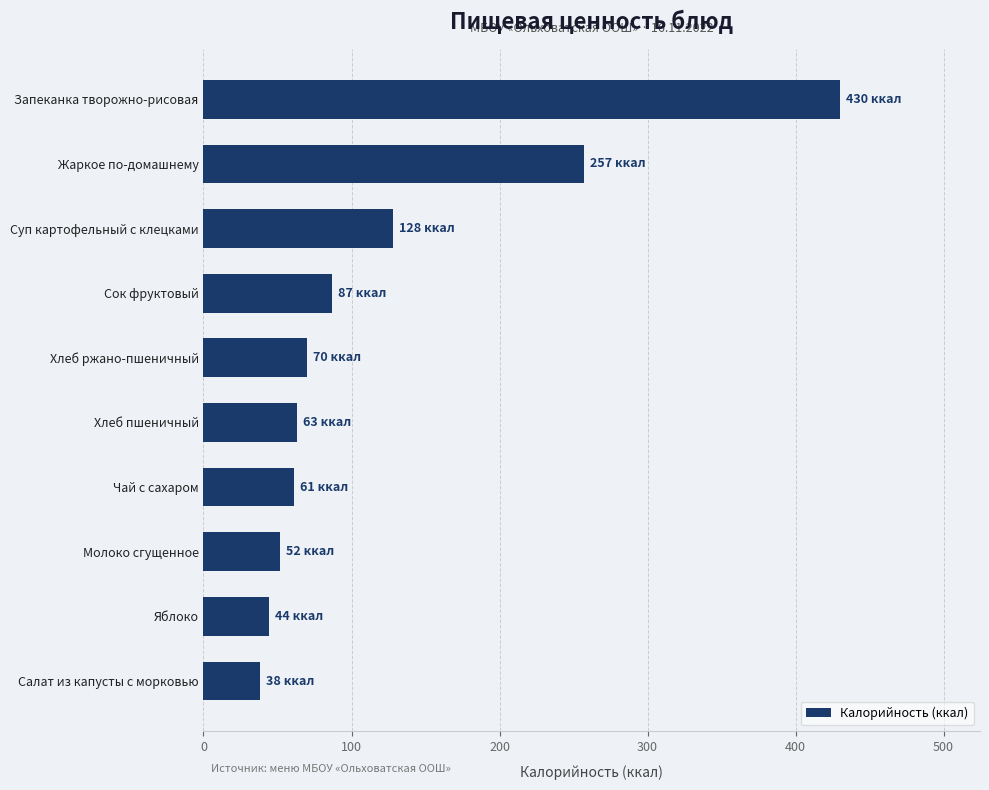

At which label is the value closest to 234?

Жаркое по-домашнему